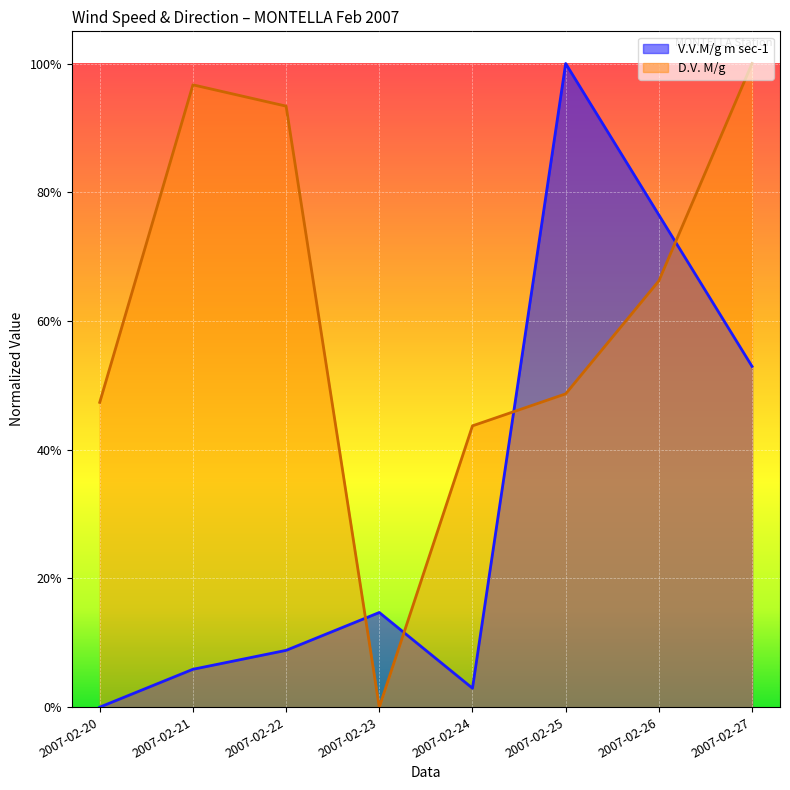

The value of V.V.M/g m sec-1 at 2007-02-24 is 0.0. True or false?

True